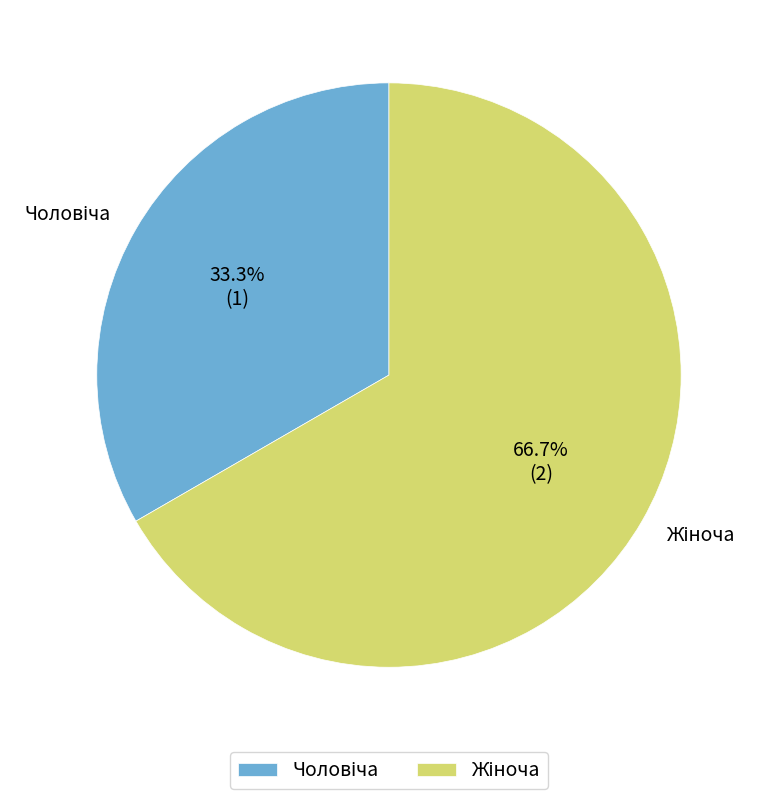

Does any single category account for the majority?

Yes